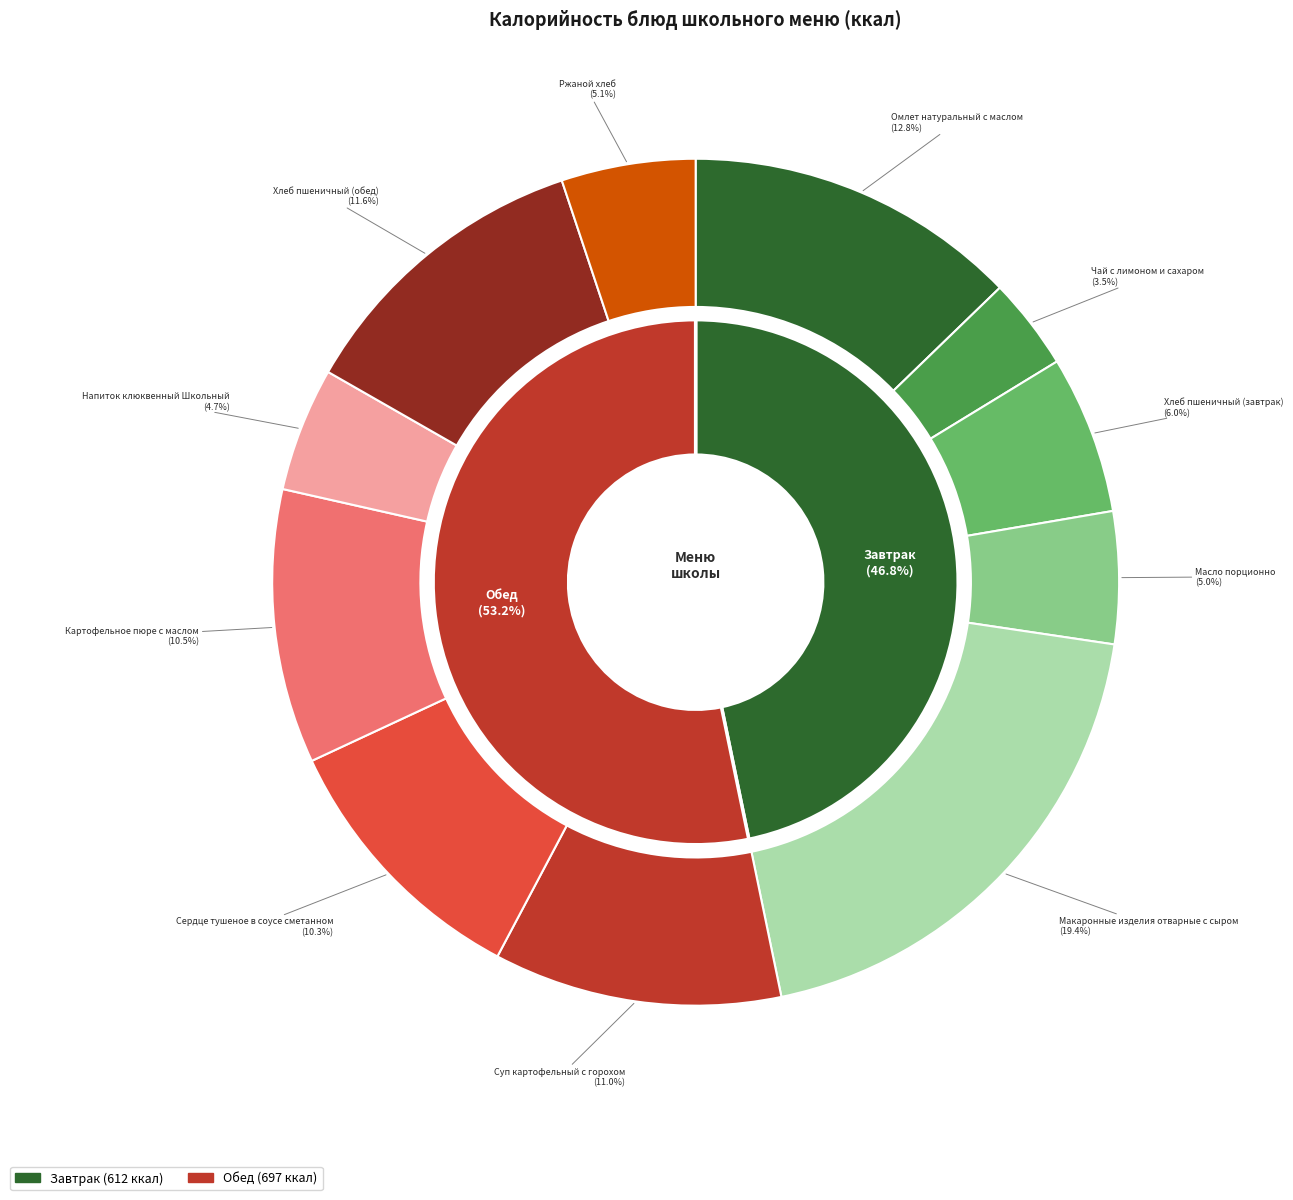

Does any single category account for the majority?

No